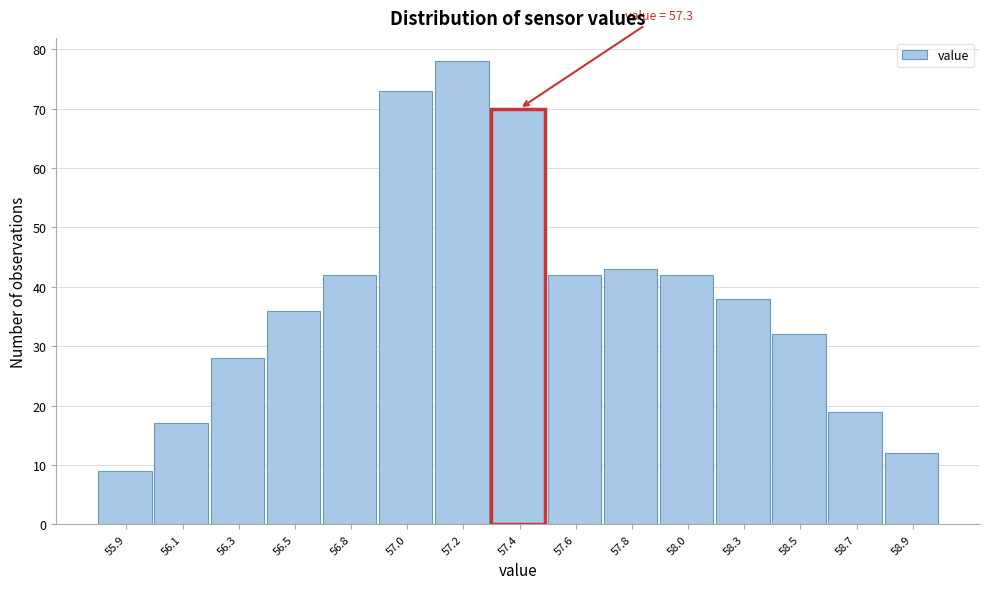

Reading left to right, transcribe all the data shown in this chart.

55.9=9	56.1=17	56.3=28	56.5=36	56.8=42	57.0=73	57.2=78	57.4=70	57.6=42	57.8=43	58.0=42	58.3=38	58.5=32	58.7=19	58.9=12